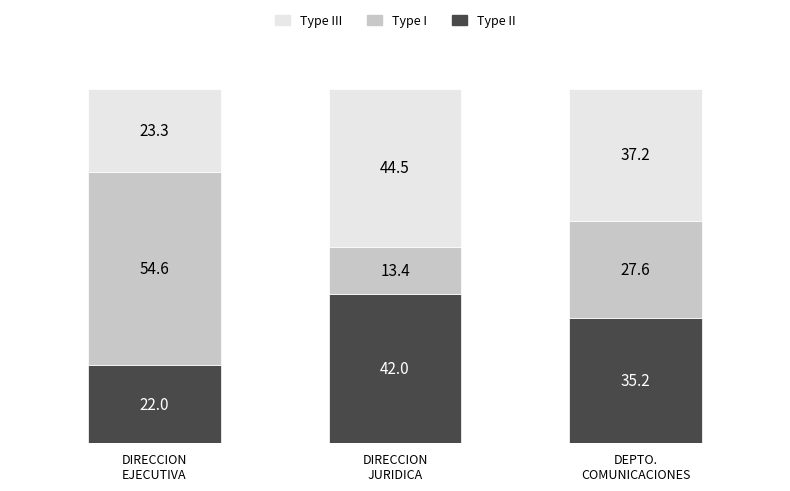

What are all the series names shown in the legend?

Type III, Type I, Type II